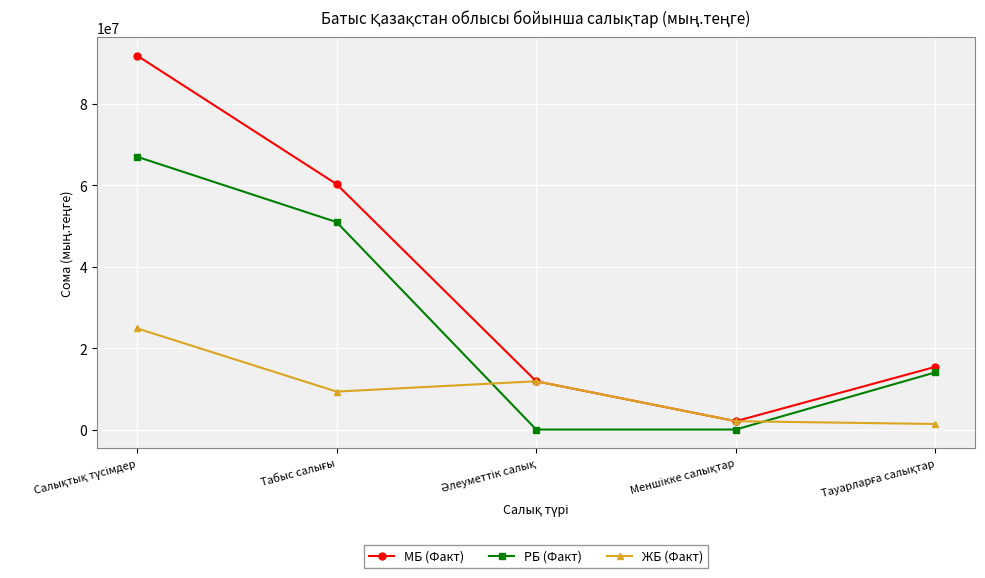

Which series has the largest range (max minus min)?

МБ (Факт)